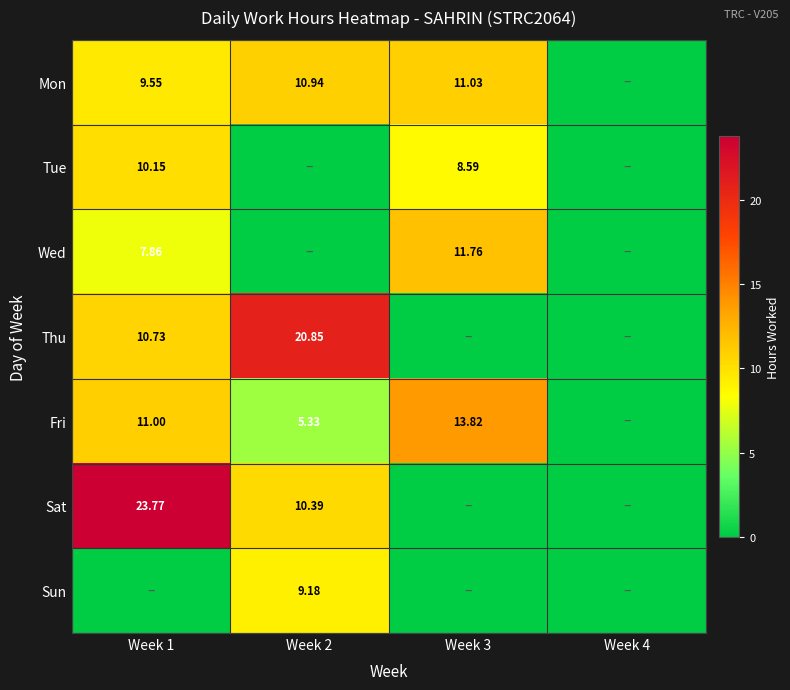

Is the value of Sat at Week 1 greater than the value of Fri at Week 3?

Yes